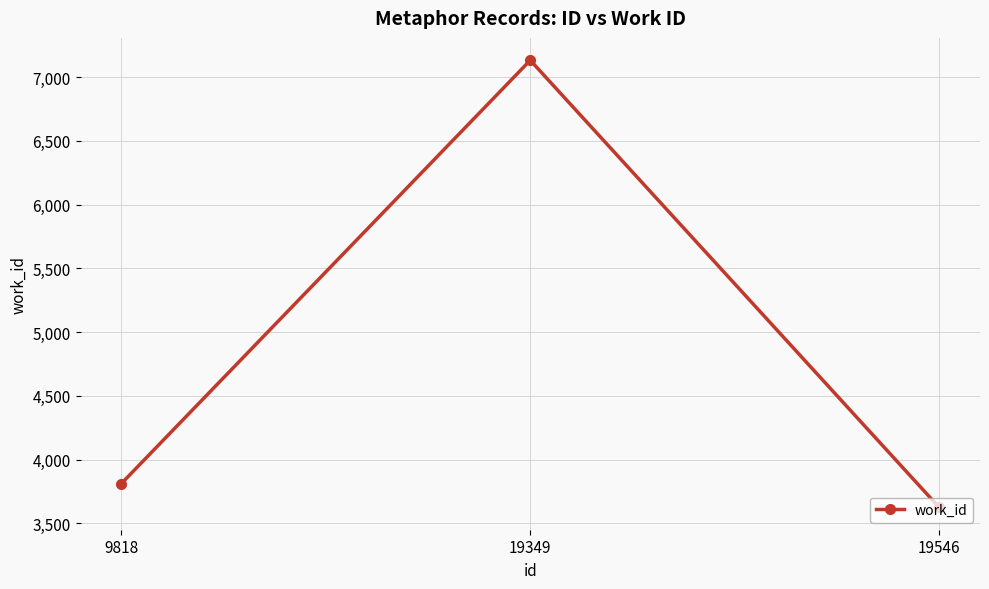

Does the chart display data point markers on the line(s)?

Yes